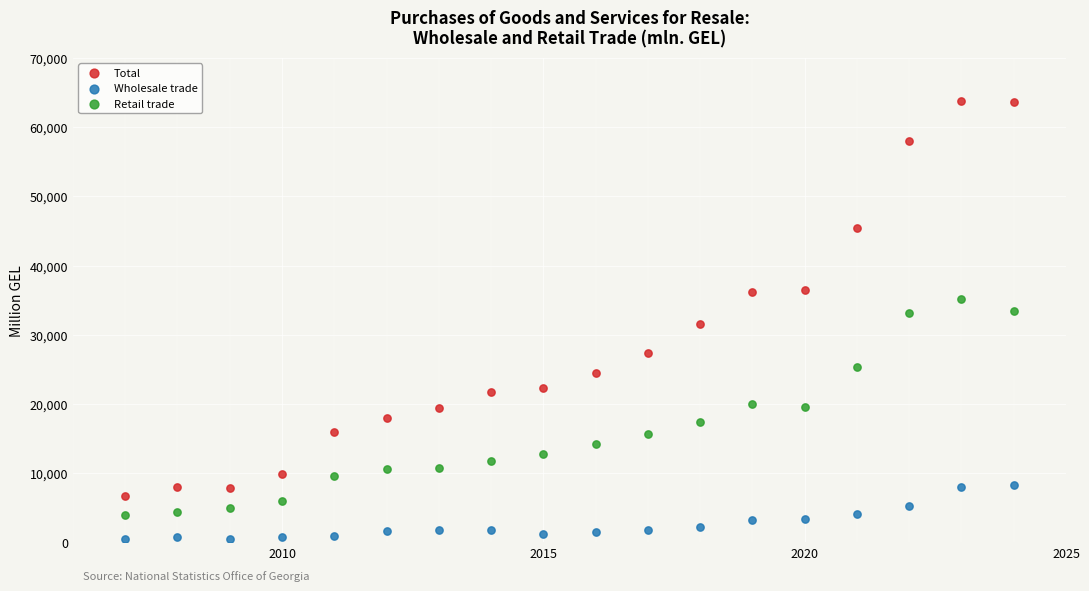

Across all data points, what is the range of X values (max minus min)?

17.0